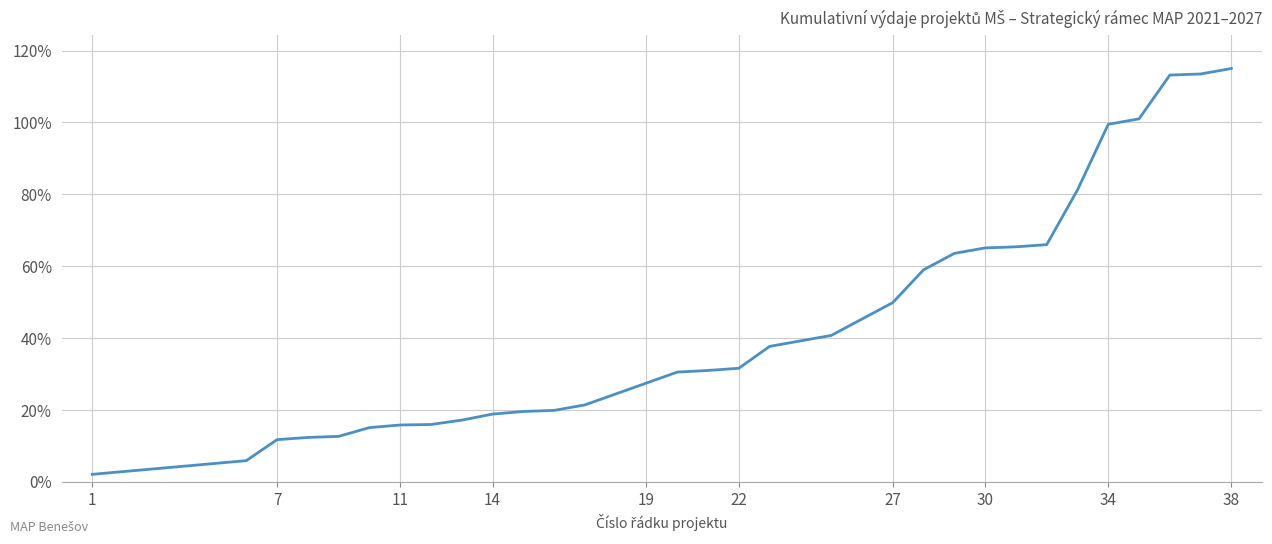

What is the maximum value shown in the chart?

115.0